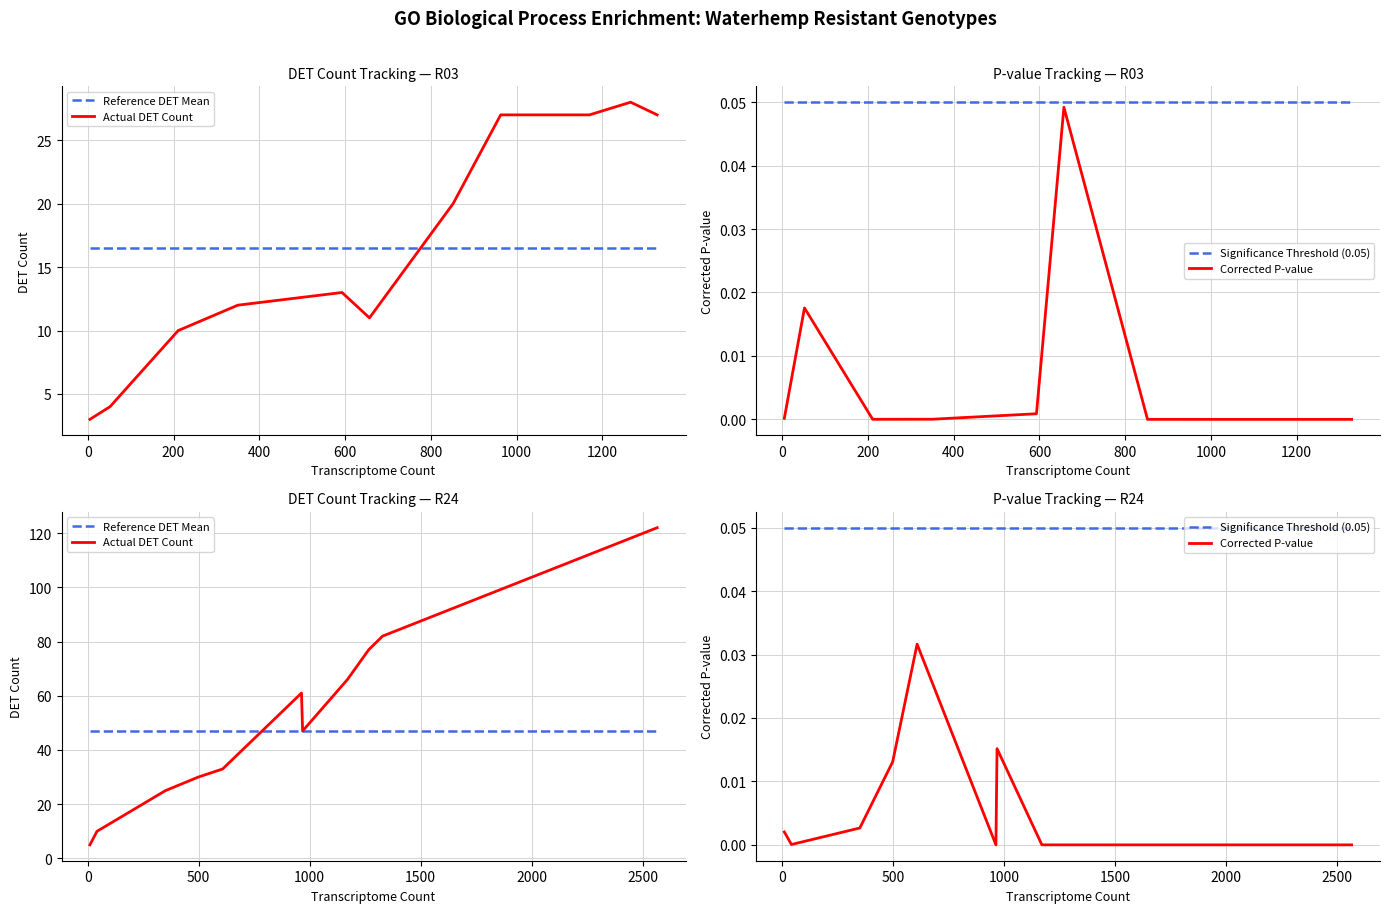

True or false: Actual DET Count and Corrected P-value cross at least once.

False